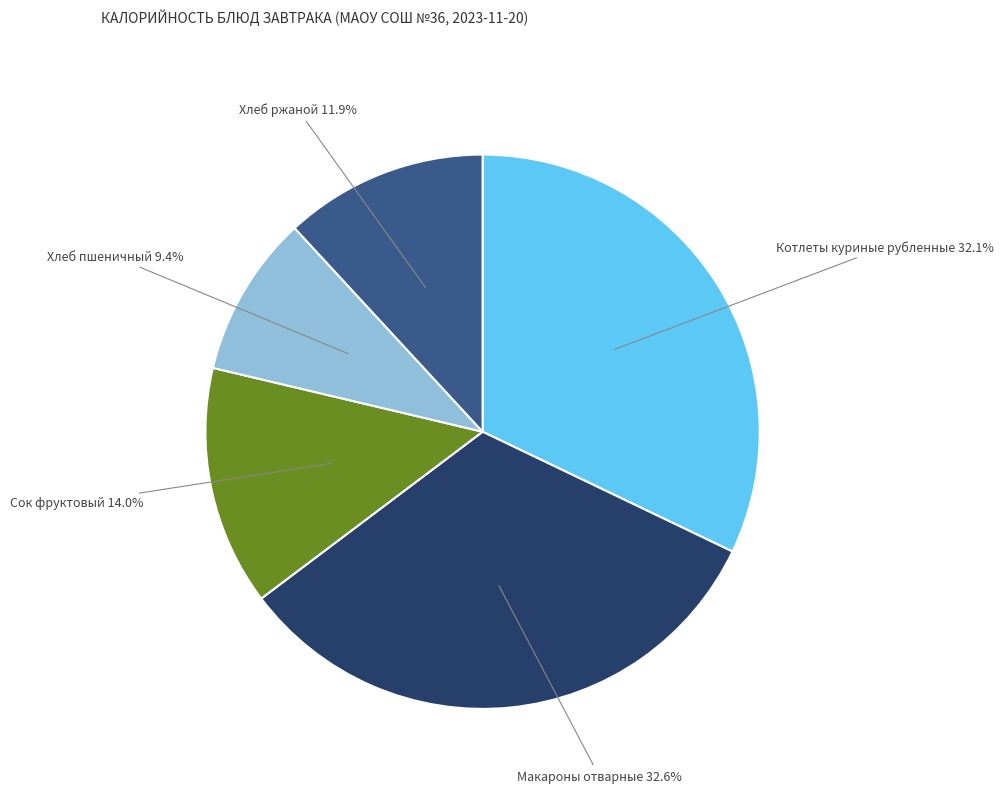

Is there a majority slice in this chart?

No